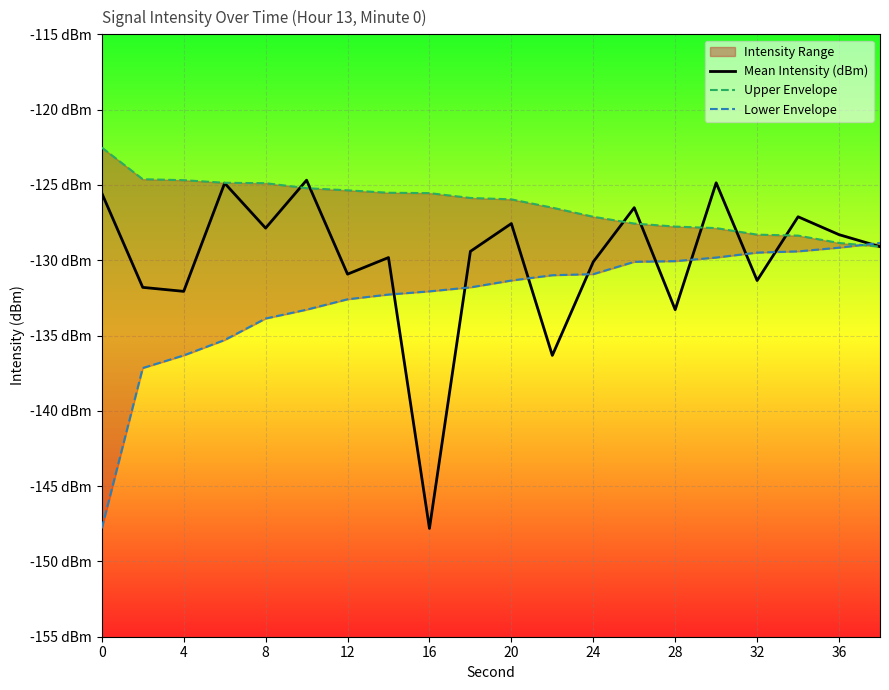

What is the total value across all series at 12?

-386.6